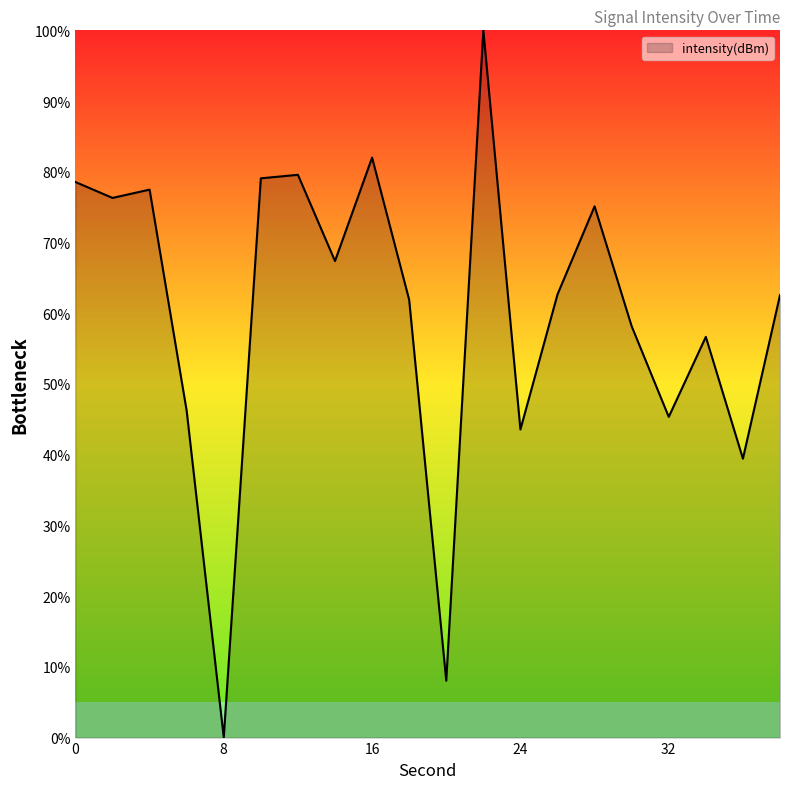

True or false: the data has more than 1 interior local peaks.

True